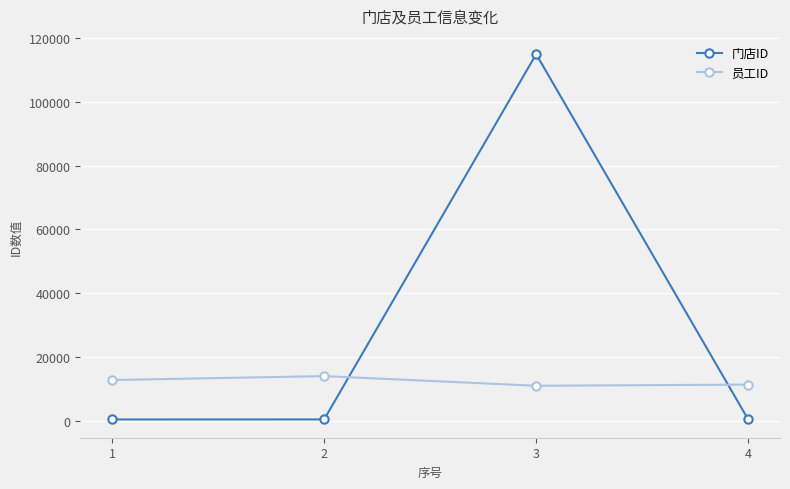

How many values in the 员工ID series are below 12911?

2